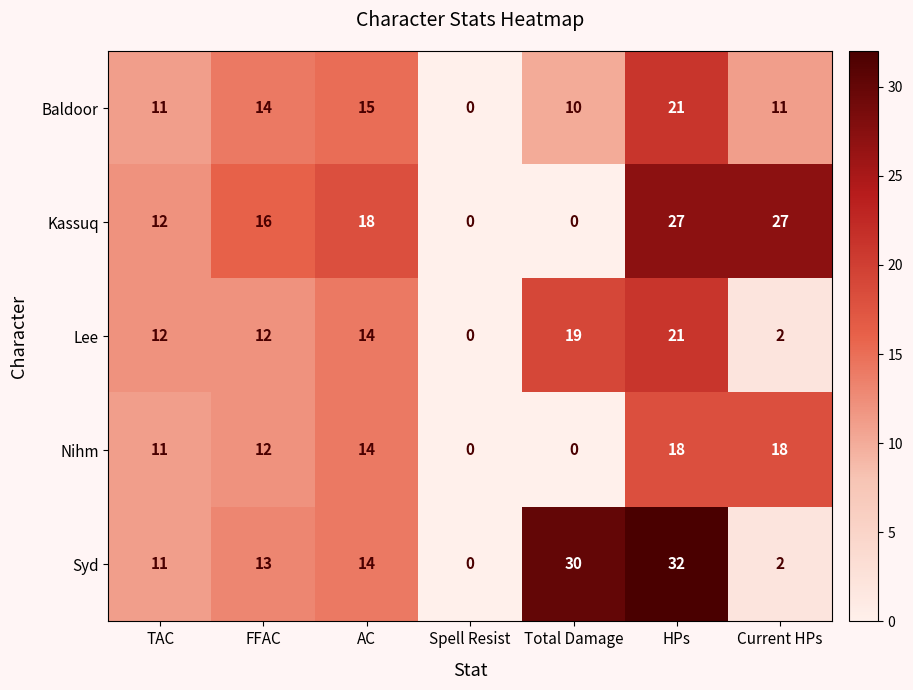

Is the value of Nihm at Current HPs greater than the value of Syd at FFAC?

Yes